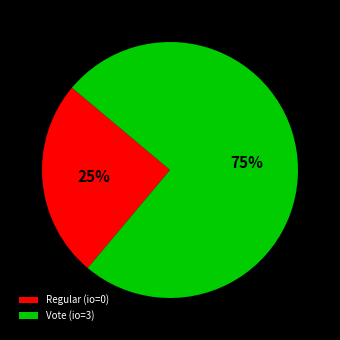

To the nearest percent, what is the difference between the Vote and Regular slice percentages?

50%